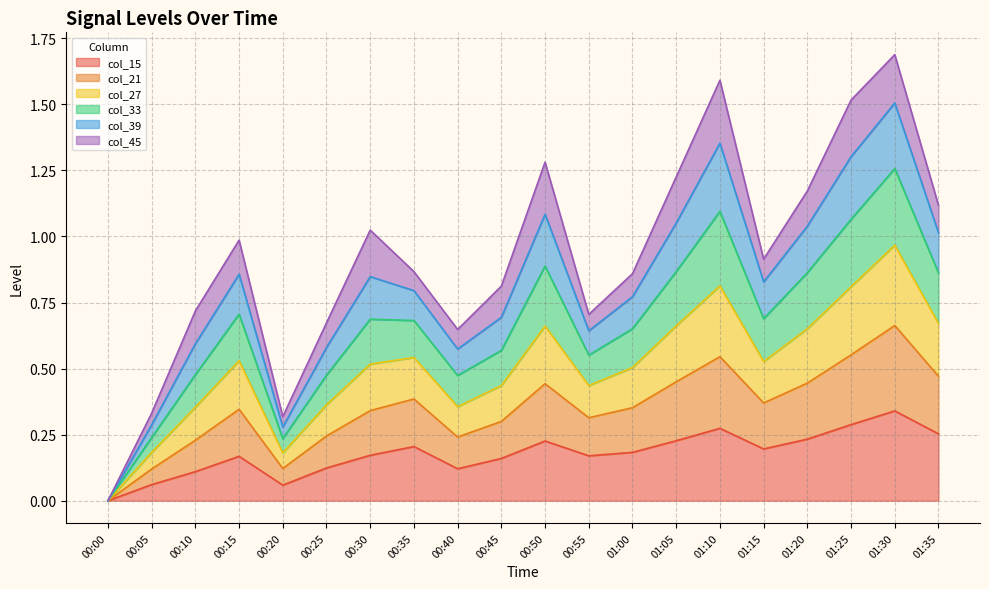

True or false: col_33 and col_27 cross at least once.

False